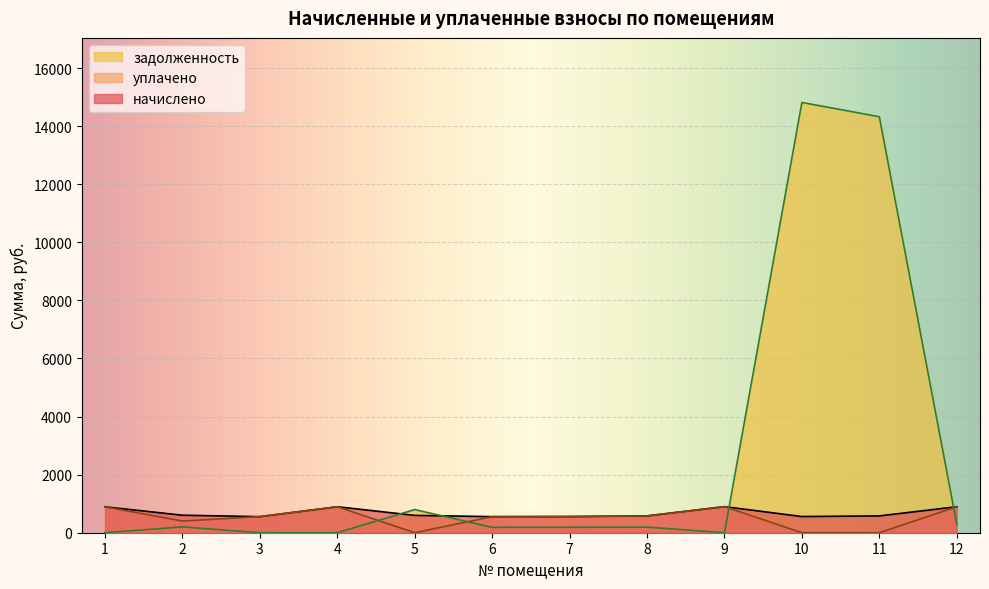

At which category does задолженность reach its first local valley?

6